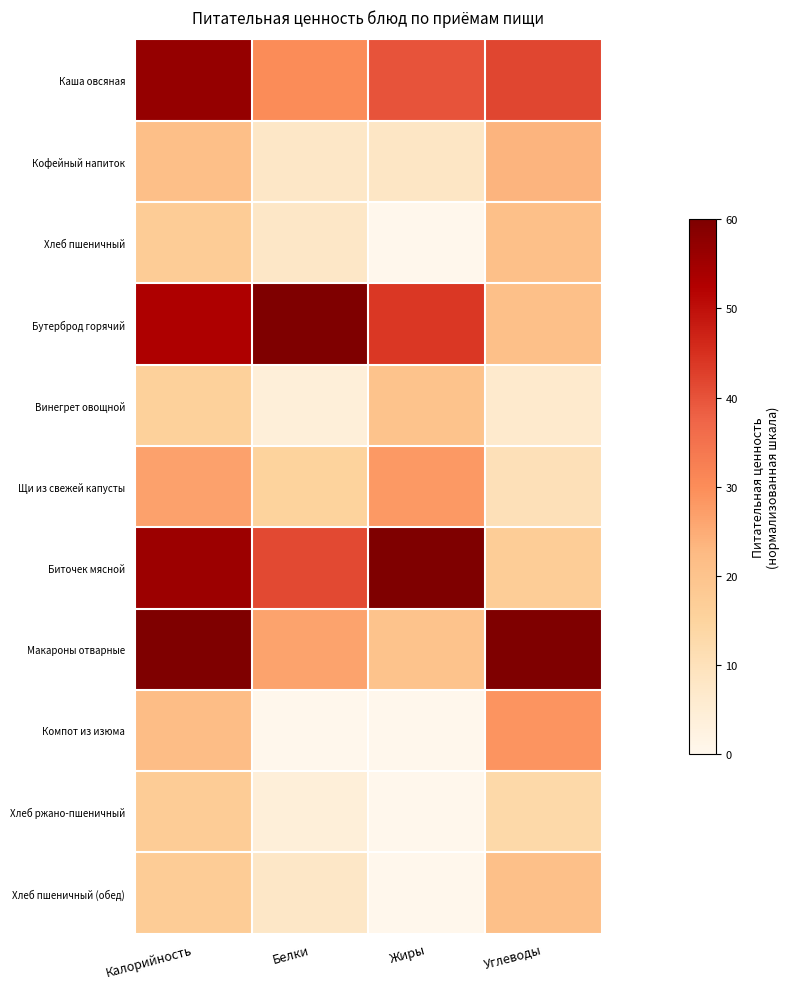

At how many categories does at least one series exceed 42?

4